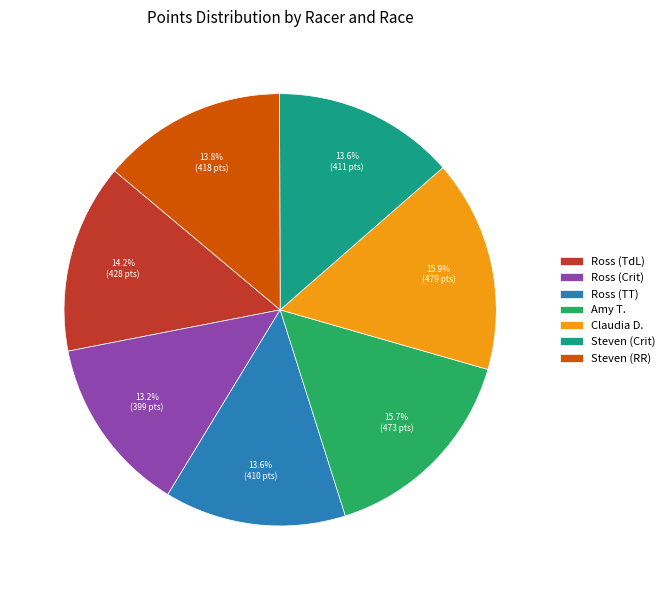

Do Claudia D. and Steven (Crit) together represent more than half of the pie?

No